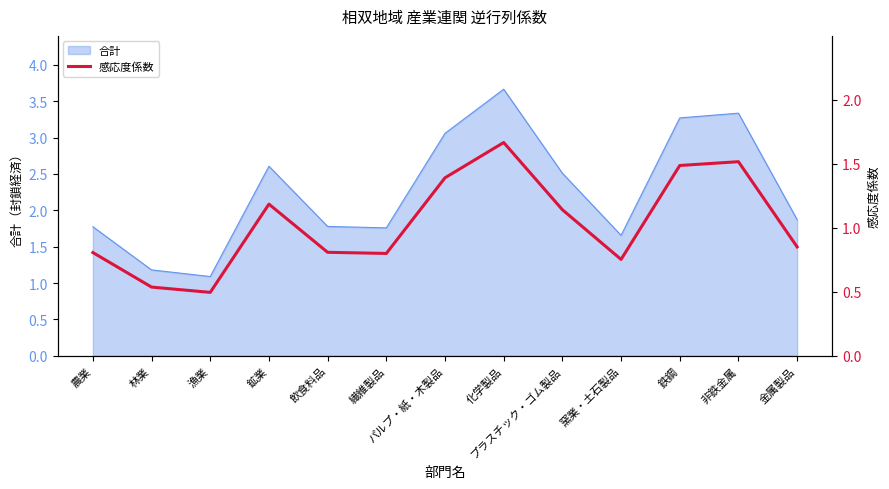

What is the value of the 1st point from the left?

0.8